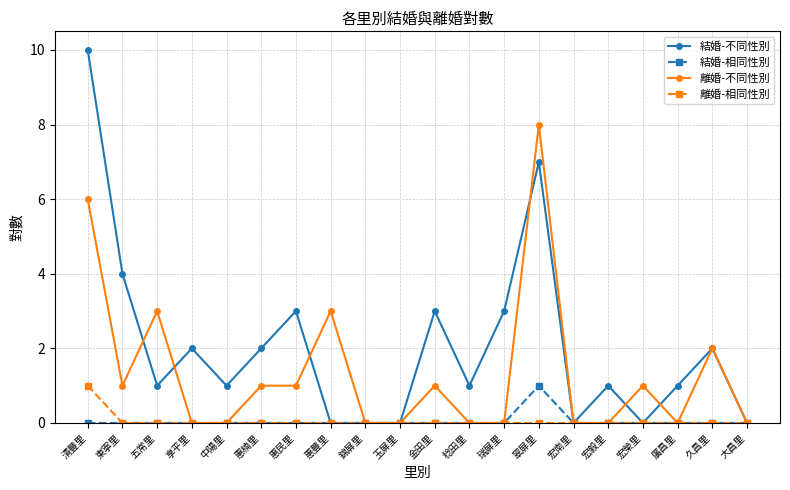

At which category does 離婚-不同性別 reach its first local peak?

五常里